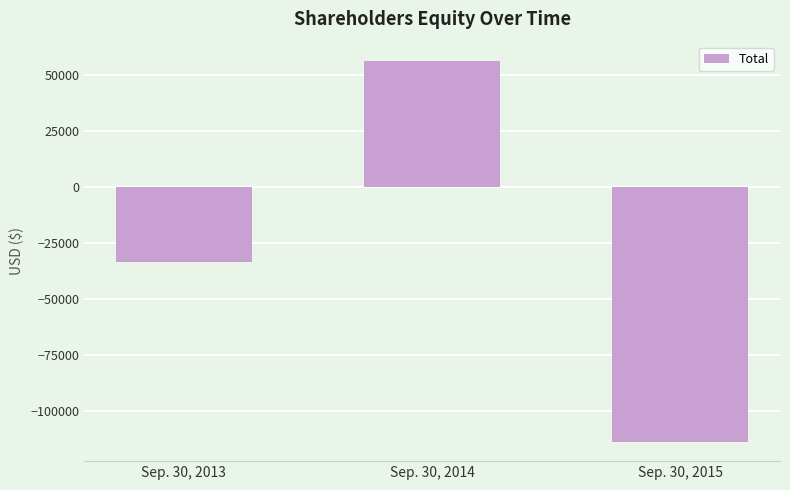

True or false: the data shows -113800 at Sep. 30, 2015.

True